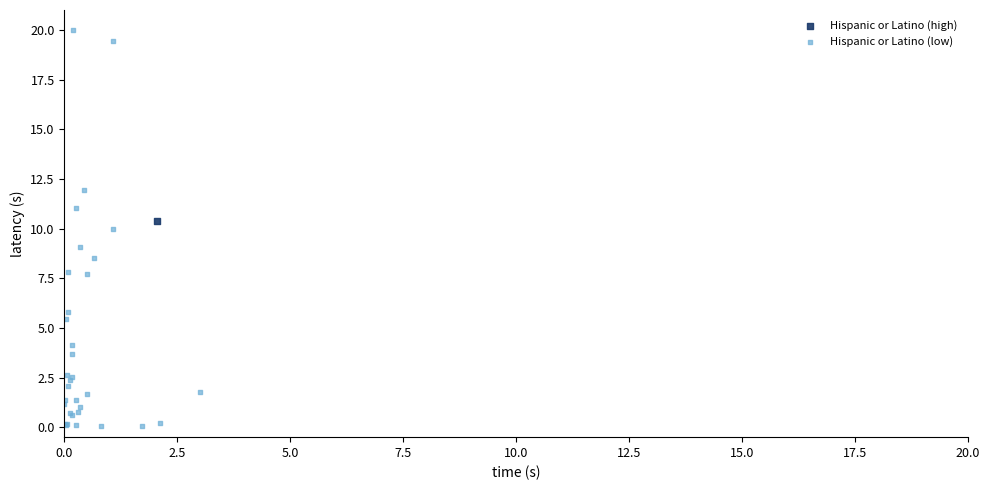

What are all the series names shown in the legend?

Hispanic or Latino (high), Hispanic or Latino (low)